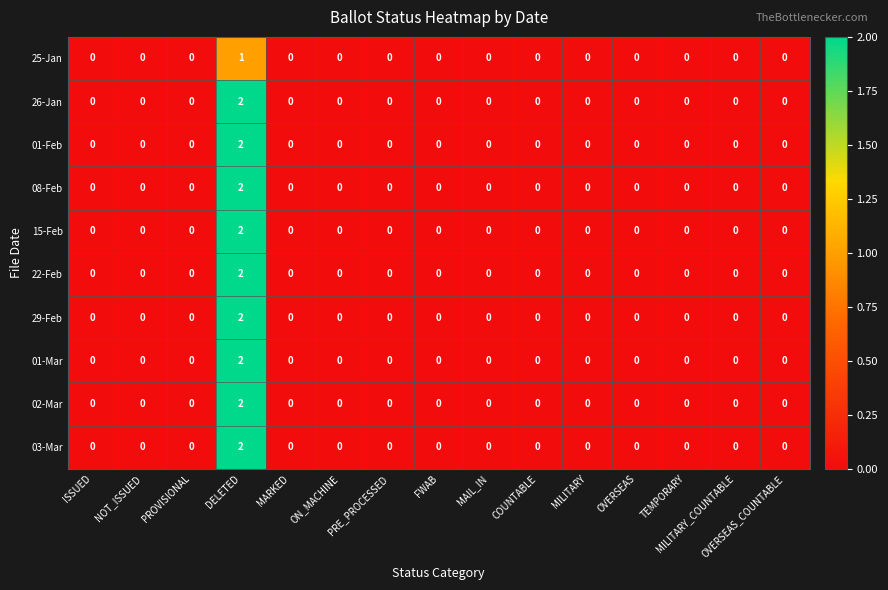

The 03-Mar series shows 0 at NOT_ISSUED. True or false?

True